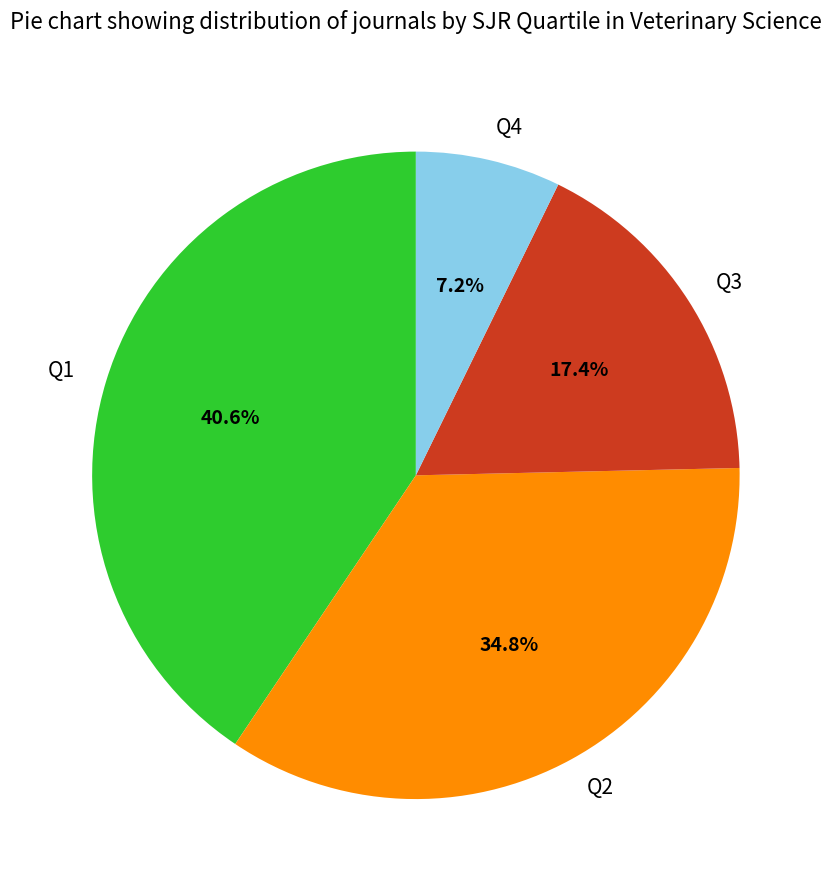

What percentage is the Q4 slice, to the nearest percent?

7%